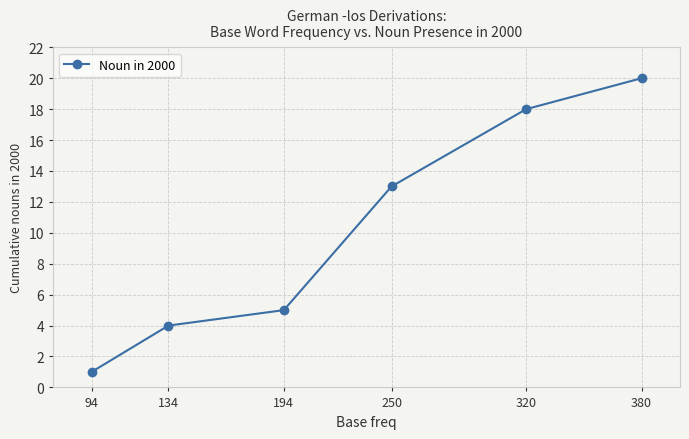

Reading right to left, list all the values displayed in this chart.

380=20	320=18	250=13	194=5	134=4	94=1